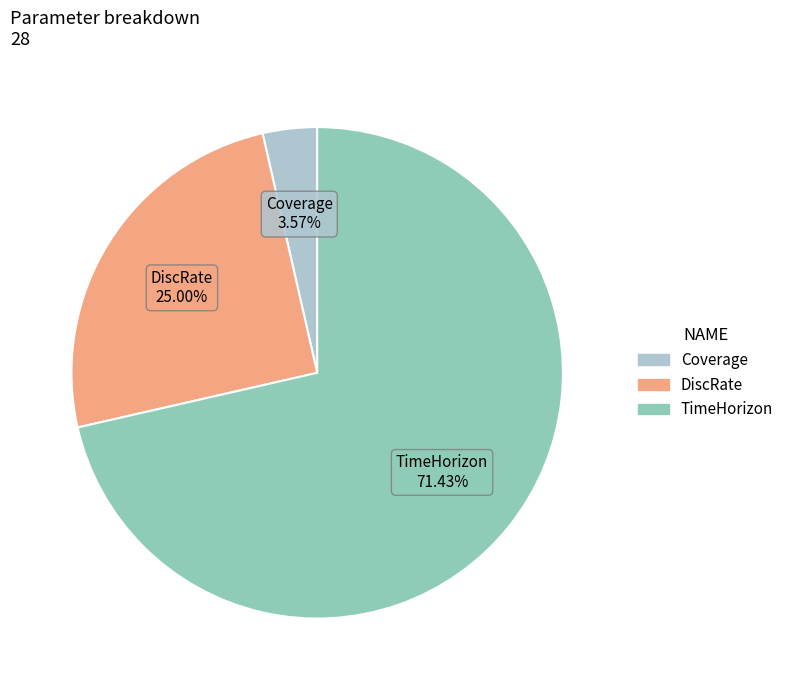

Which category has the smallest portion of the pie?

Coverage